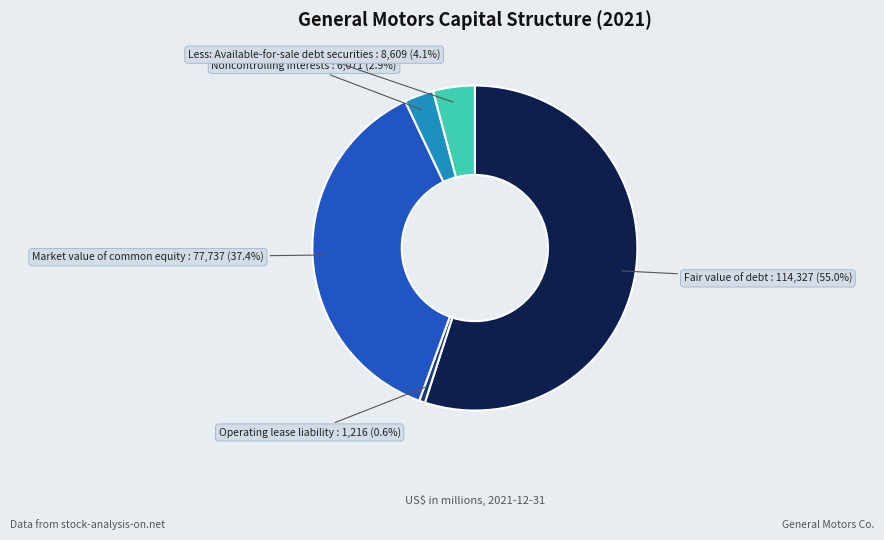

Count the number of slices in the pie.

5